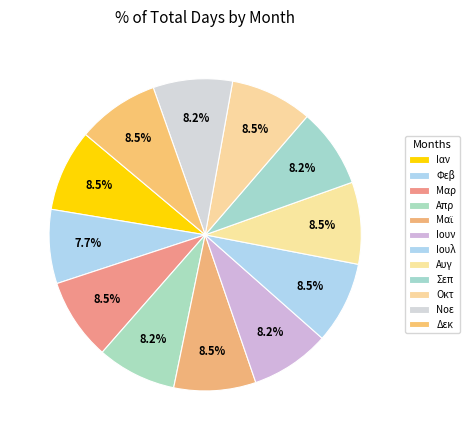

Count the number of slices in the pie.

12